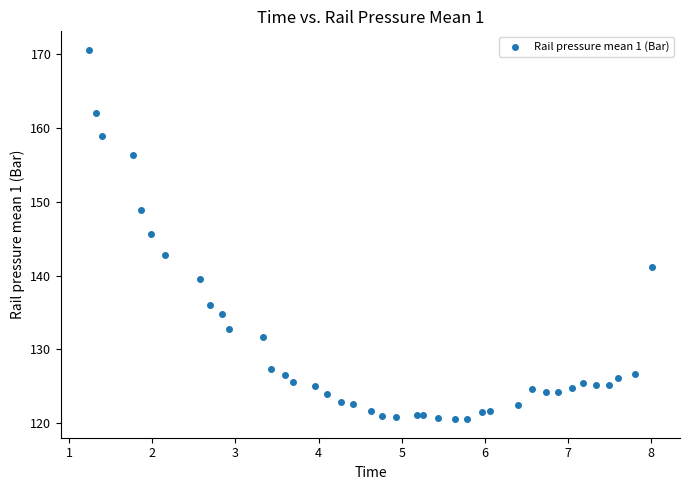

What Y value in the scatter plot is closest to 145?

145.6